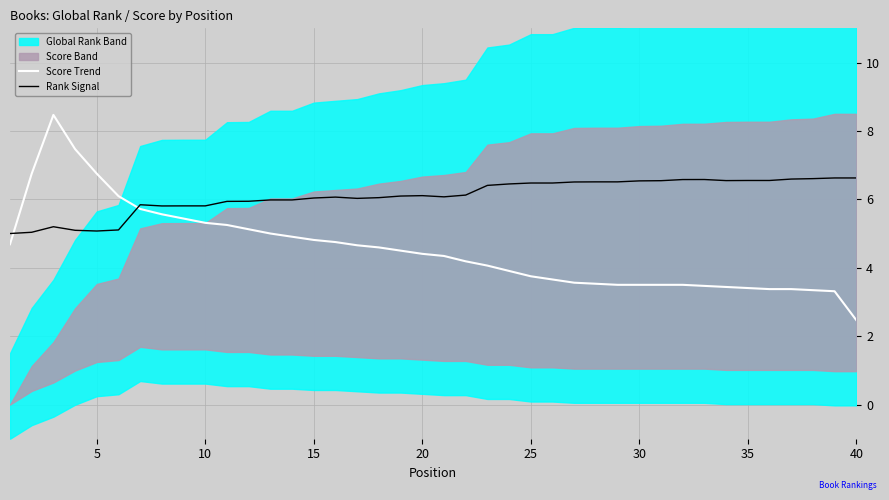

What is the lowest value of the Rank Signal series?

5.0